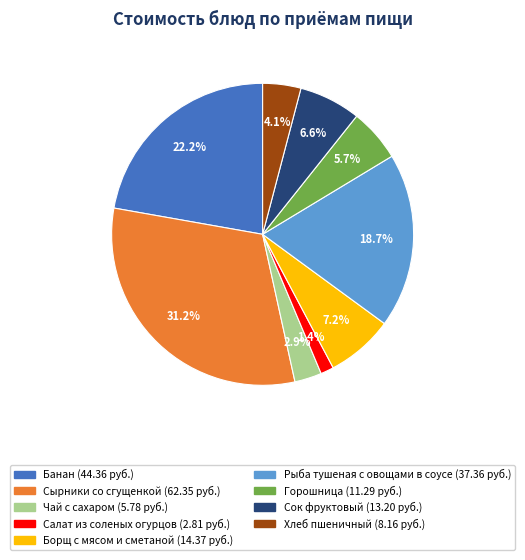

Is there any slice that represents more than half of the pie?

No